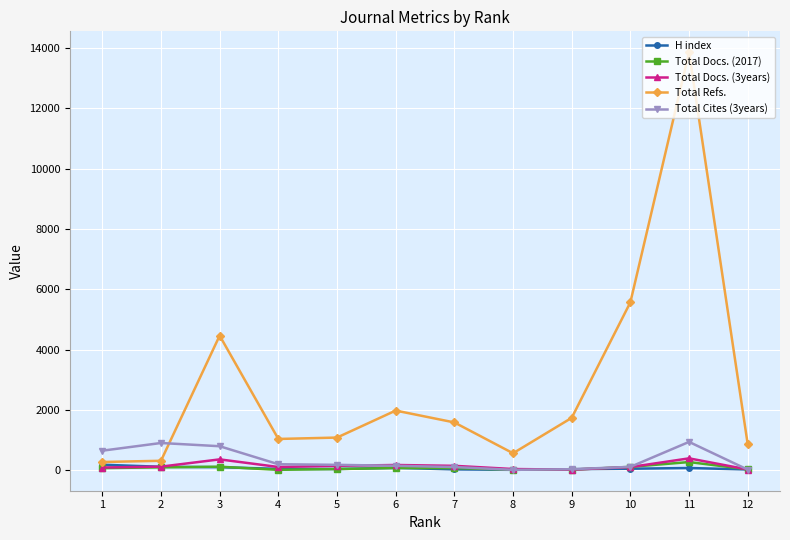

Which series has the widest spread of values?

Total Refs.